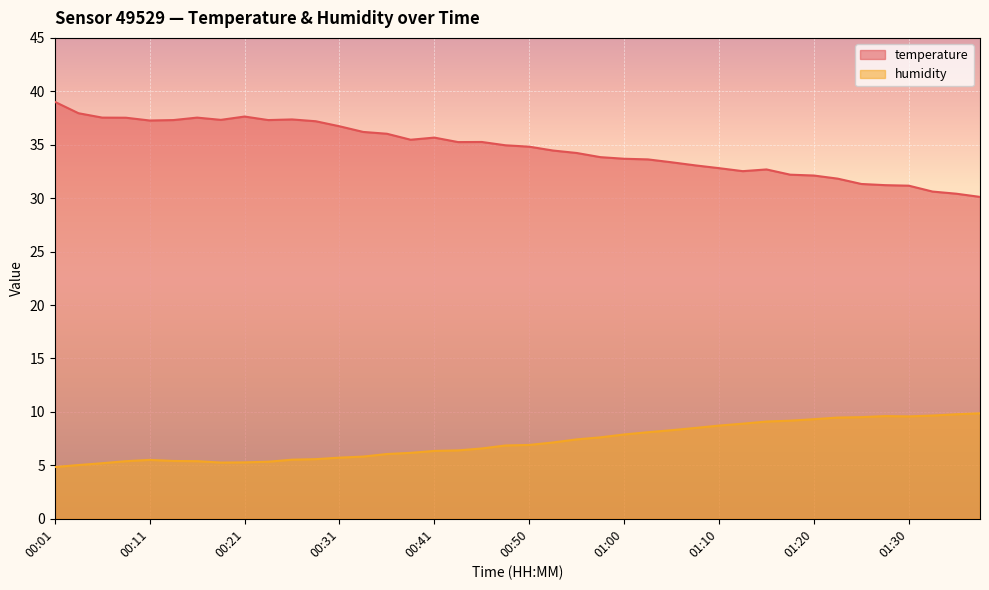

List the labels in order of humidity value, largest first.

01:38, 01:35, 01:33, 01:28, 01:30, 01:25, 01:23, 01:20, 01:18, 01:15, 01:13, 01:10, 01:08, 01:05, 01:03, 01:00, 00:58, 00:55, 00:53, 00:50, 00:48, 00:46, 00:43, 00:41, 00:38, 00:36, 00:33, 00:31, 00:28, 00:26, 00:11, 00:13, 00:08, 00:16, 00:23, 00:21, 00:18, 00:06, 00:03, 00:01